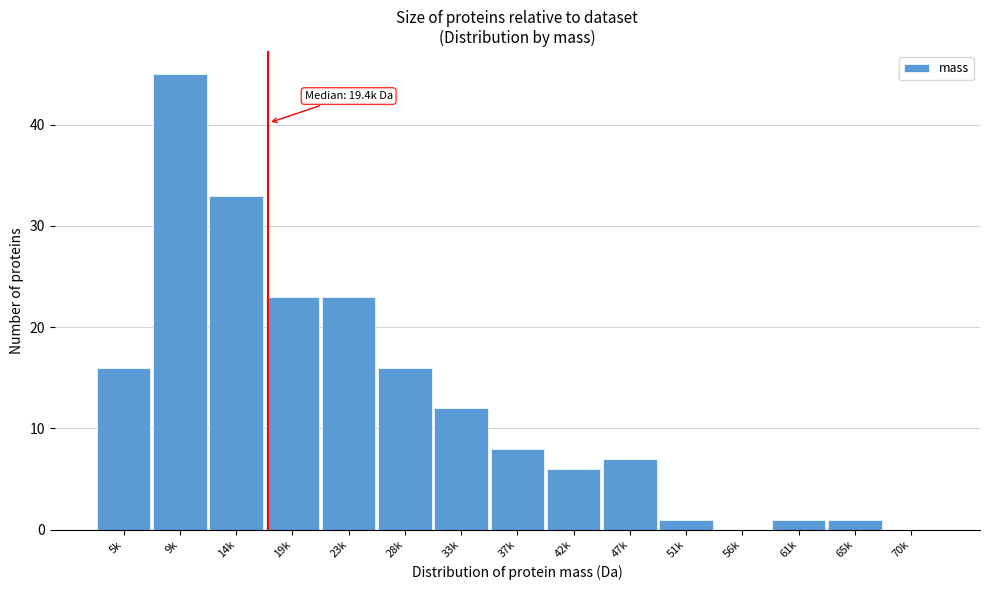

Reading left to right, list all the values displayed in this chart.

5k=16	9k=45	14k=33	19k=23	23k=23	28k=16	33k=12	37k=8	42k=6	47k=7	51k=1	56k=0	61k=1	65k=1	70k=0